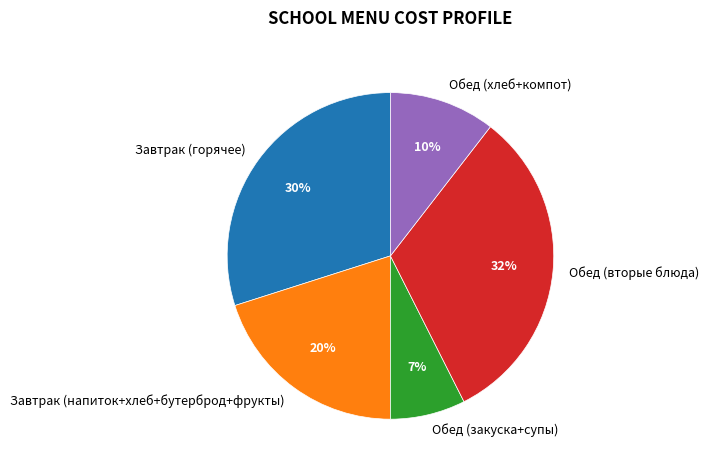

The Завтрак (напиток+хлеб+бутерброд+фрукты) slice represents 15% of the pie. True or false?

False